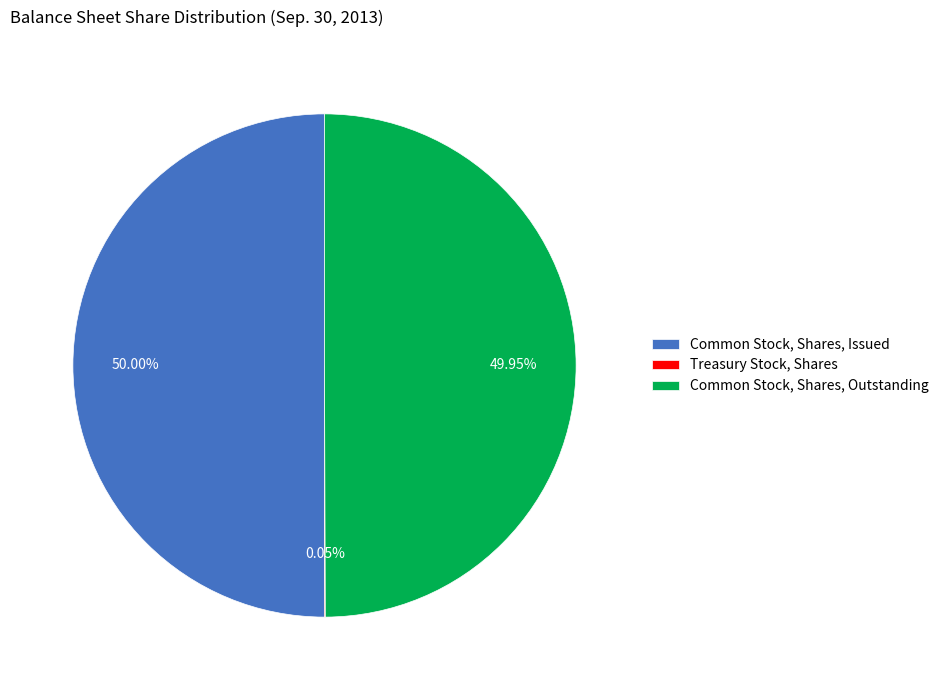

Approximately how many times larger is the value at Common Stock, Shares, Outstanding compared to Common Stock, Shares, Issued?

1.0